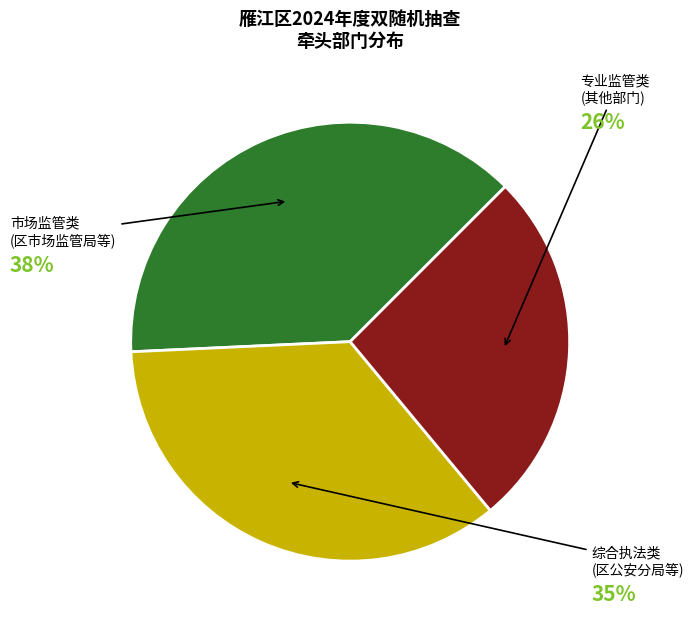

The 市场监管类 (区市场监管局等) slice represents 38% of the pie. True or false?

True